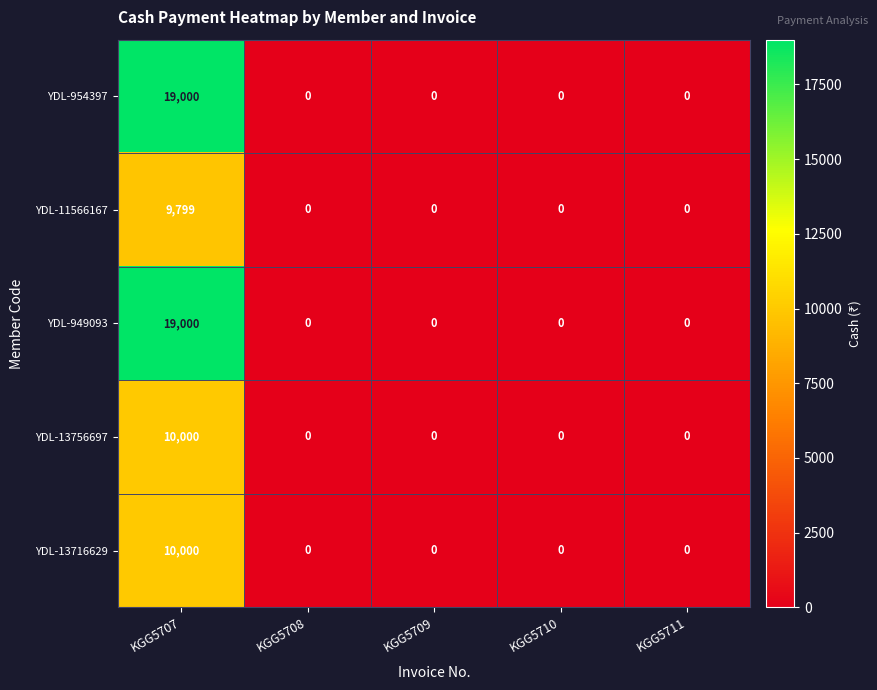

Is it true that YDL-13756697 equals 0 at KGG5709?

True